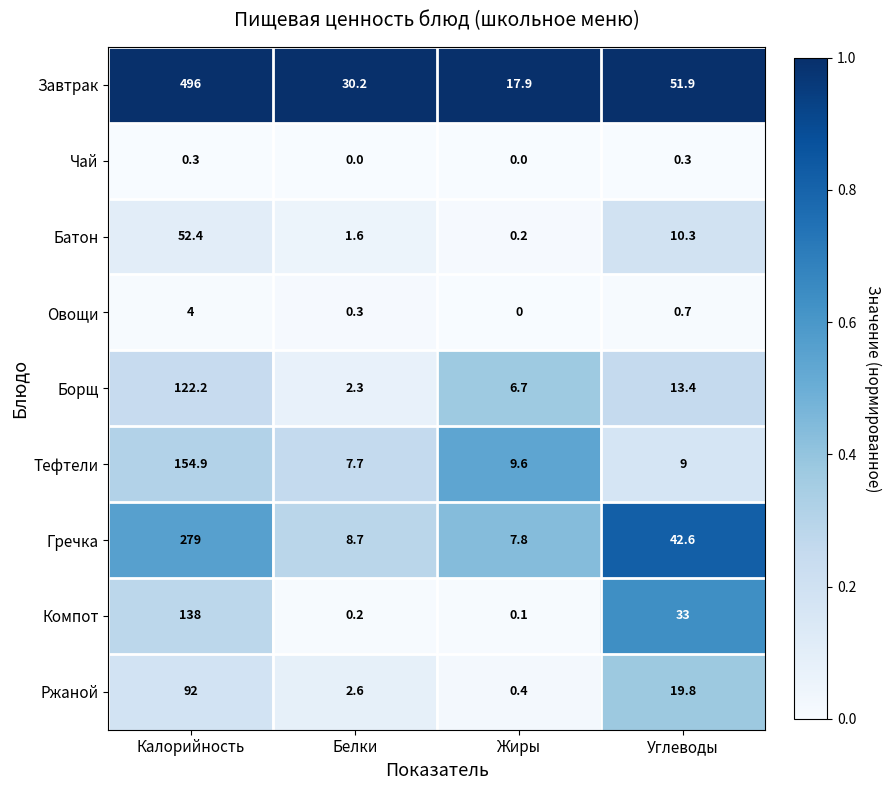

Where does the Тефтели series first go above 9?

Калорийность